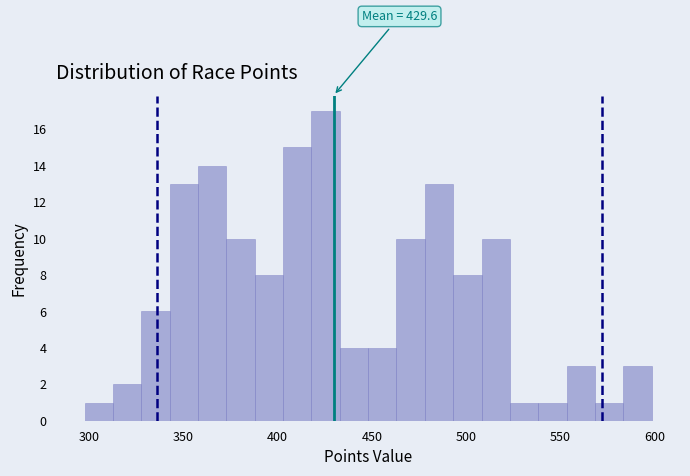

Around what value on the x-axis is the tallest bar? Give the approximate position of its centre, as read against the axis.

425